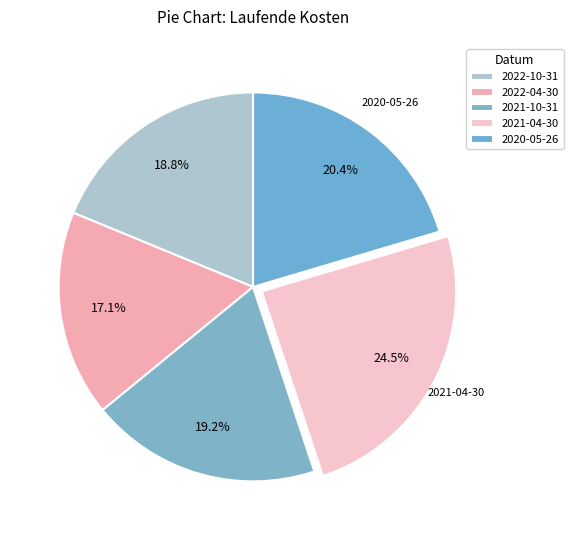

Combined, what portion of the pie is 2020-05-26 and 2021-10-31?

39.6%